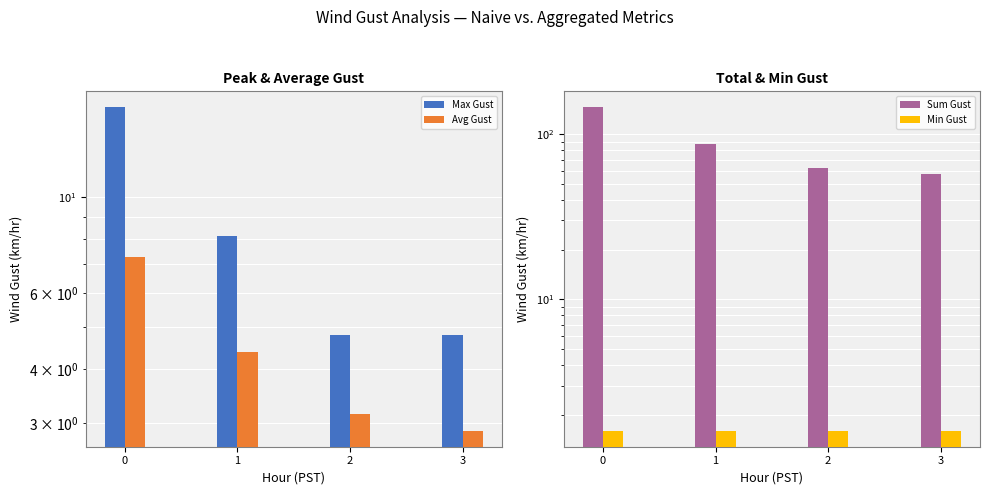

List the series in order of their peak value, lowest first.

Min Gust, Avg Gust, Max Gust, Sum Gust